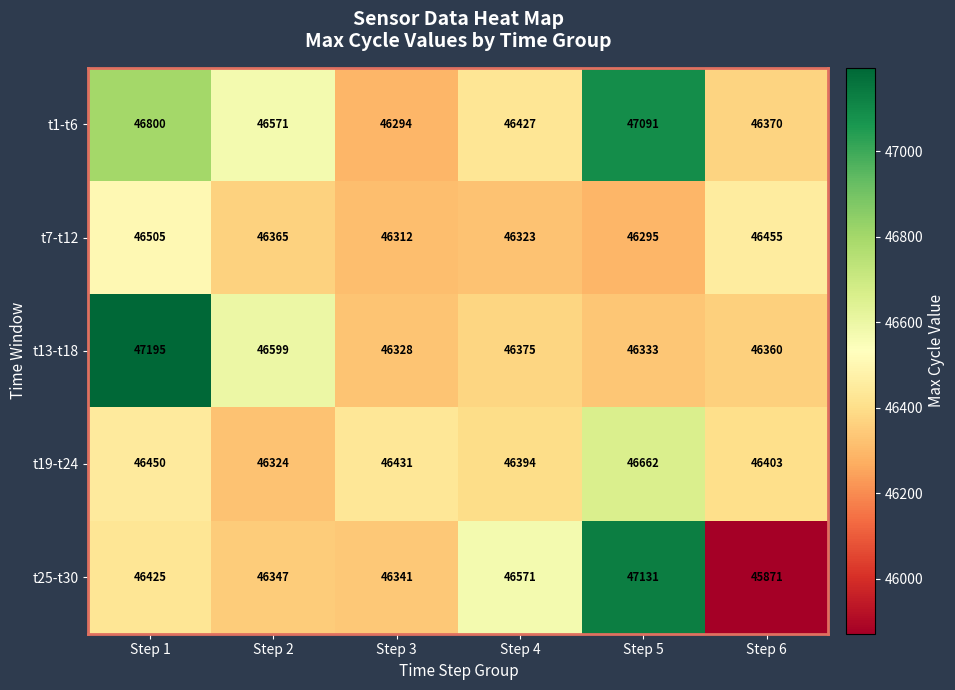

At Step 3, list the series in order from smallest to largest.

t1-t6, t7-t12, t13-t18, t25-t30, t19-t24